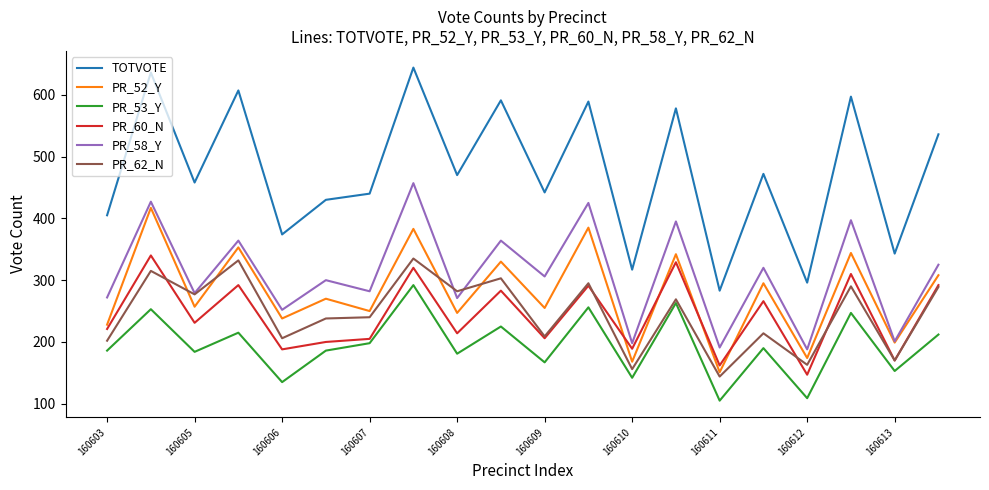

Rank the series by their maximum value, from highest to lowest.

TOTVOTE, PR_58_Y, PR_52_Y, PR_60_N, PR_62_N, PR_53_Y